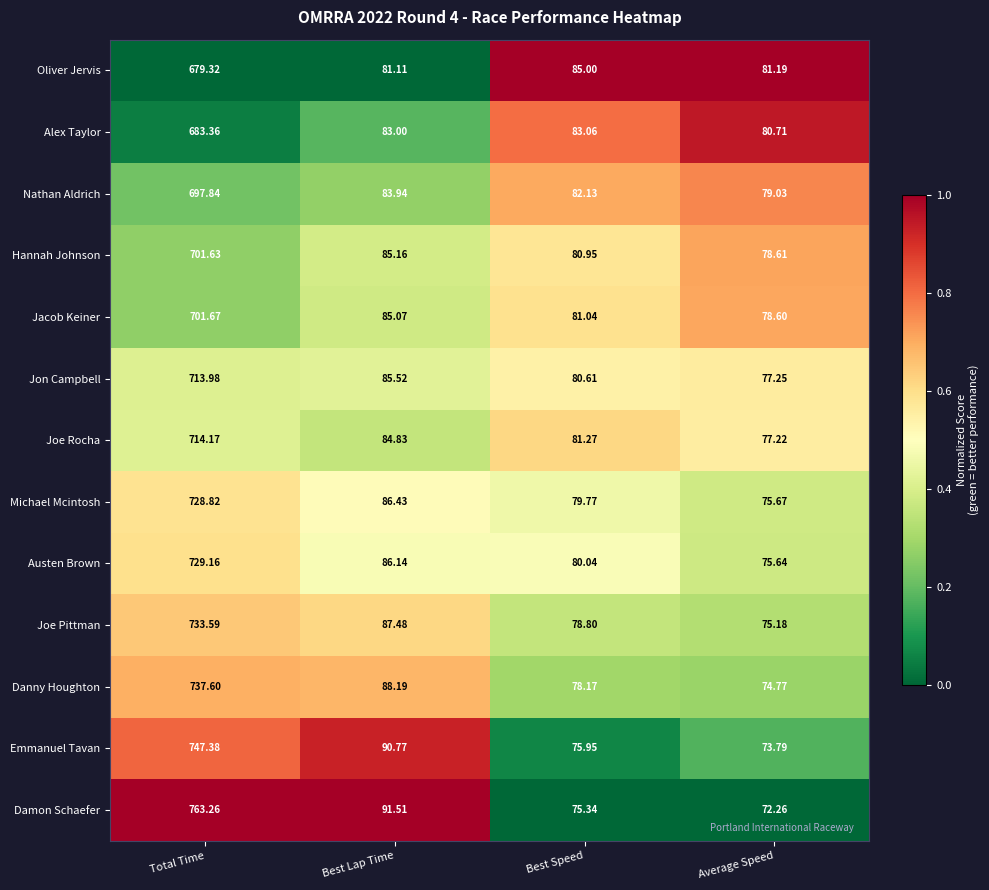

At which category is the sum across all series the highest?

Total Time